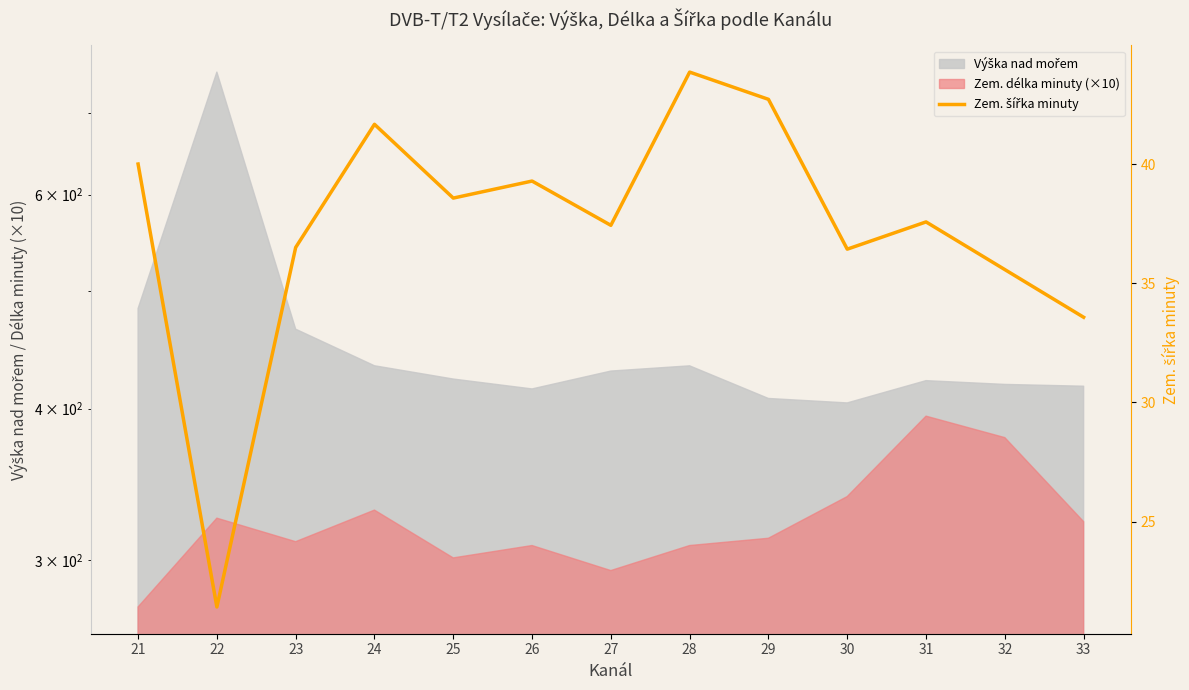

How many lines are shown in the chart?

1